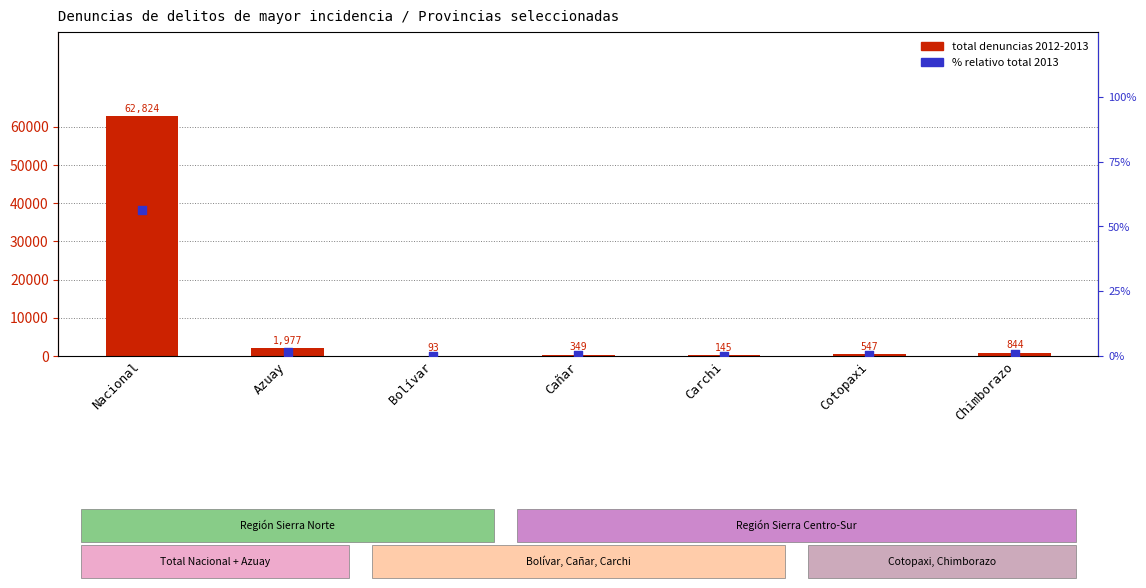

Which series has the largest total across all categories?

total denuncias 2012-2013